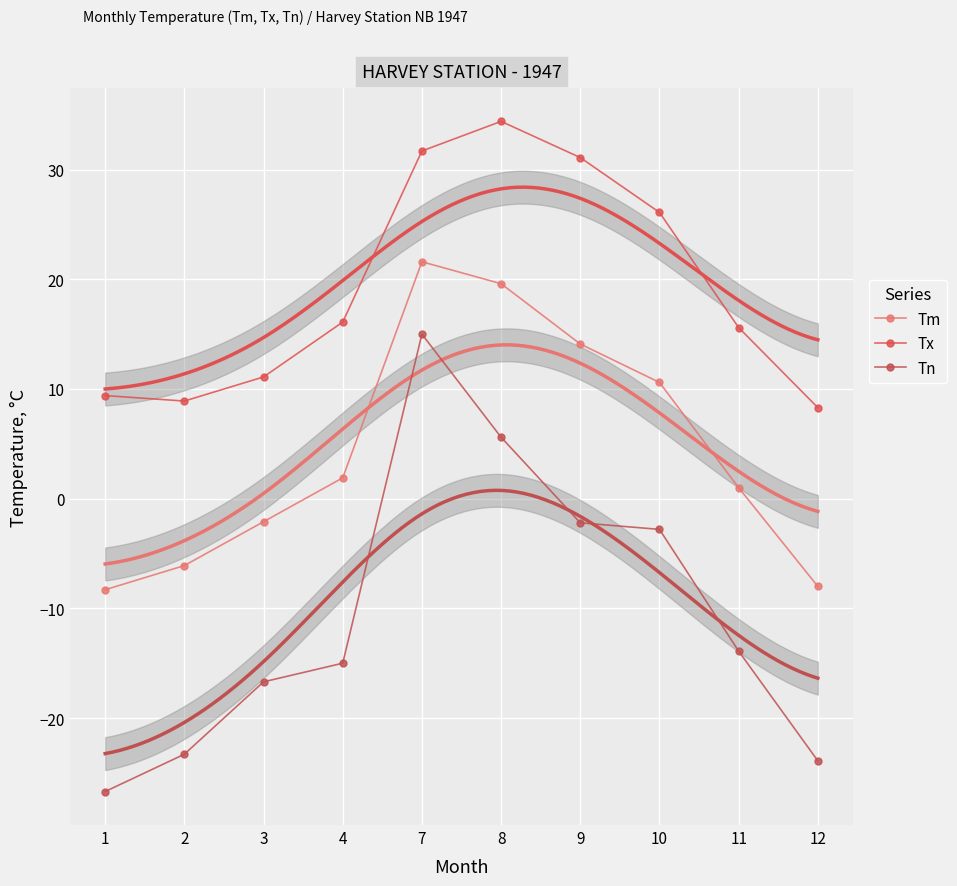

What are all the series names shown in the legend?

Tm, Tx, Tn